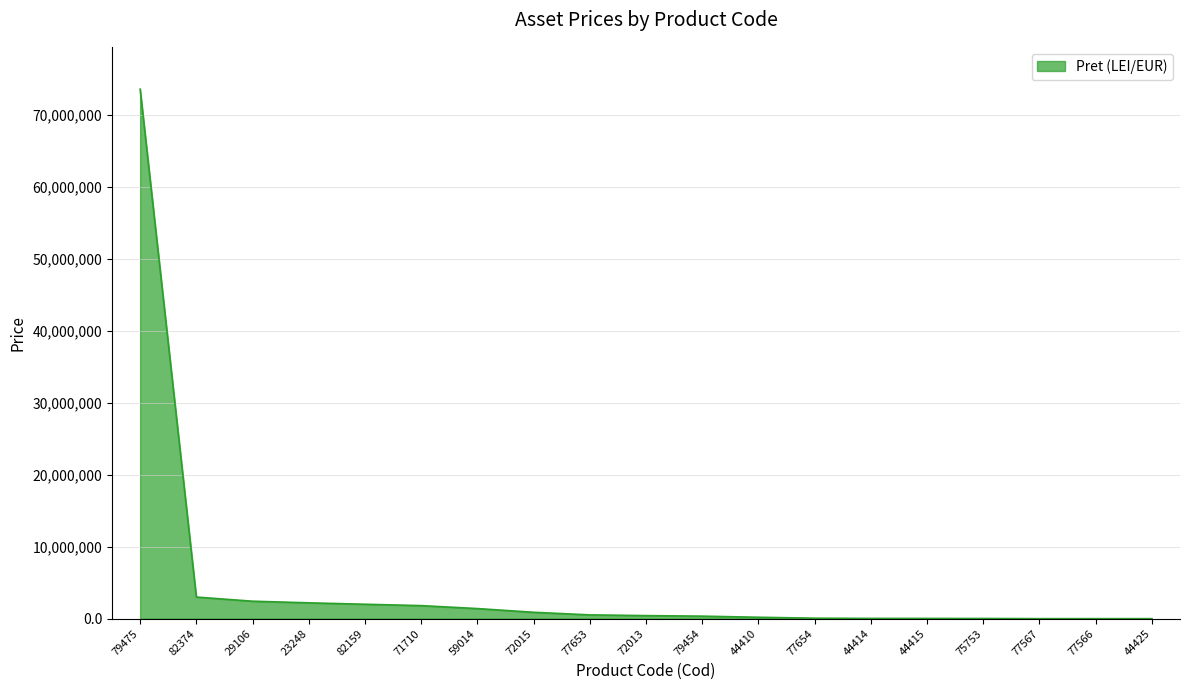

How many values are below 420000?

9